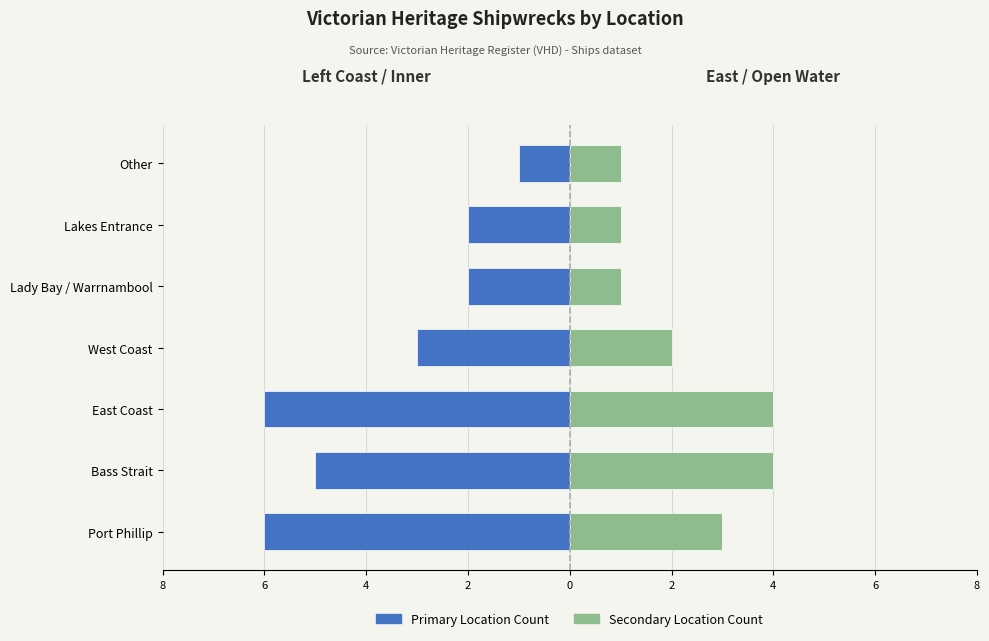

How many groups of bars are there?

7